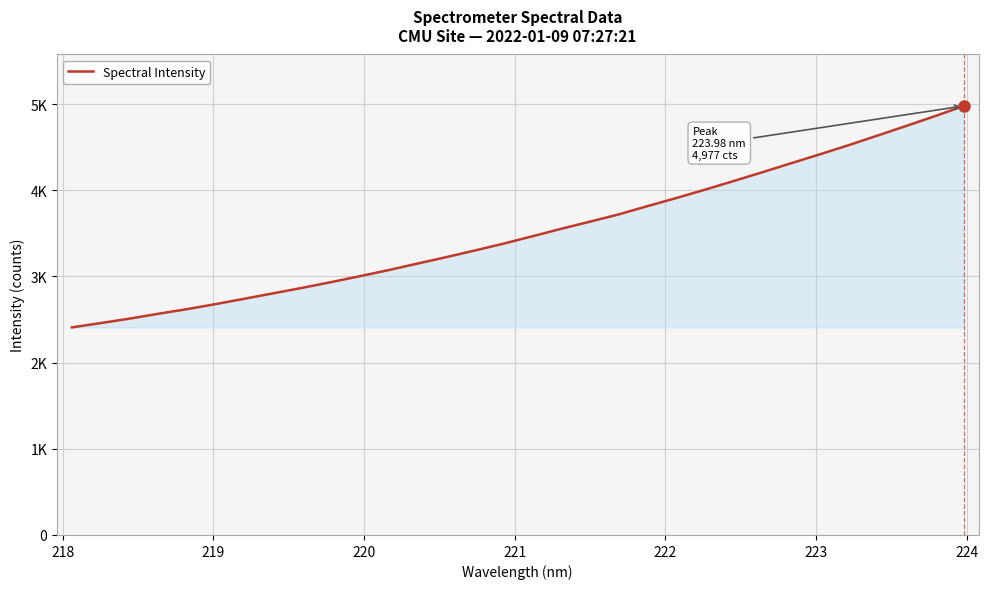

Reading left to right, list all the values displayed in this chart.

2408.1	2458.4	2509.8	2566.2	2619.9	2679.0	2741.0	2803.9	2867.1	2933.3	3002.1	3072.9	3148.3	3223.1	3300.6	3380.2	3465.5	3551.9	3634.7	3719.1	3814.9	3908.8	4005.9	4106.4	4208.5	4312.8	4416.2	4522.4	4633.2	4744.9	4858.6	4977.2